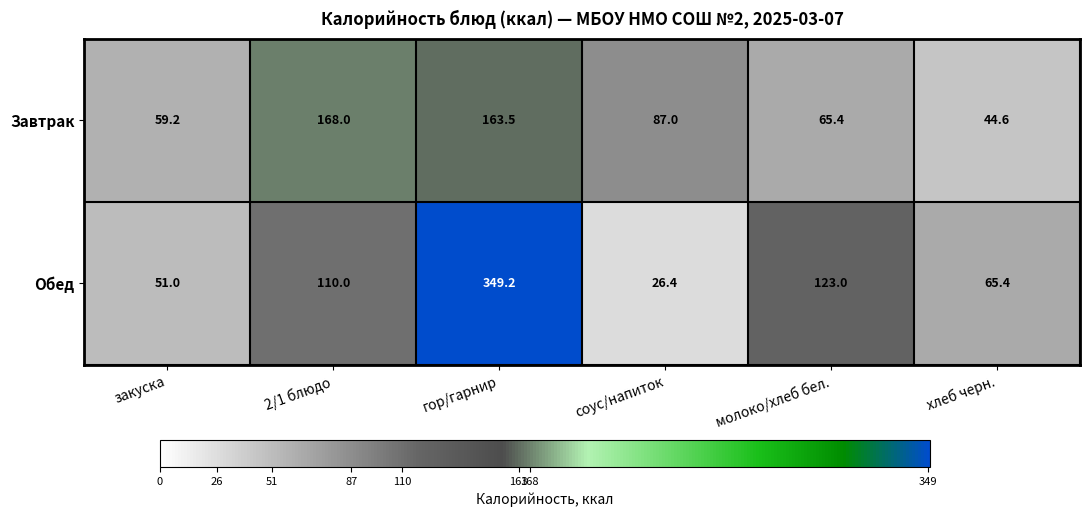

How many values in the Завтрак series are below 87?

3